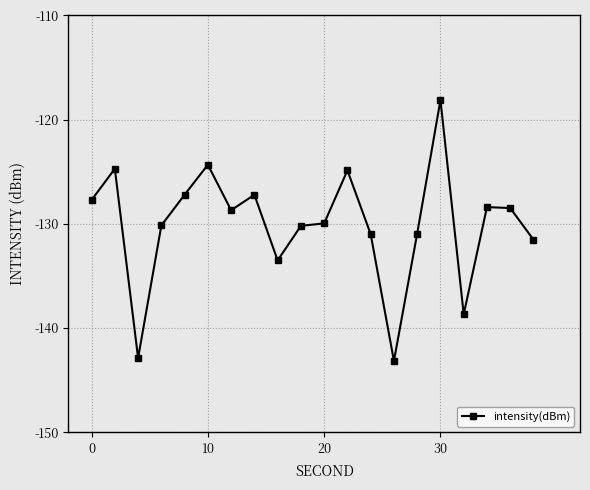

True or false: there are more than 2 points higher than both neighbors.

True